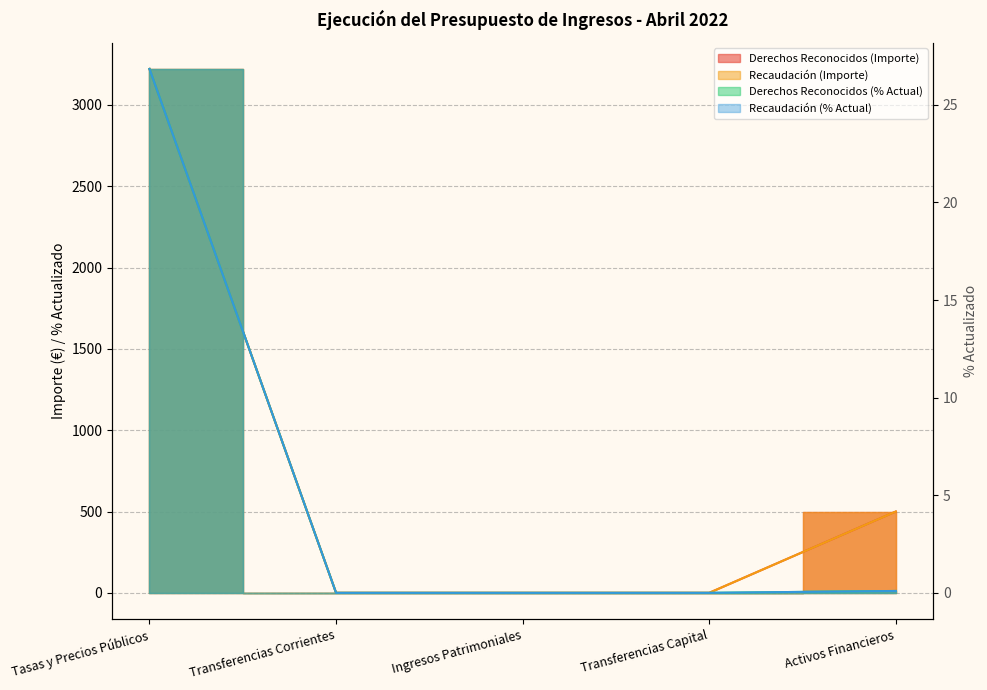

List the labels in order of Recaudación (% Actual) value, smallest first.

Transferencias Corrientes, Ingresos Patrimoniales, Transferencias Capital, Activos Financieros, Tasas y Precios Públicos